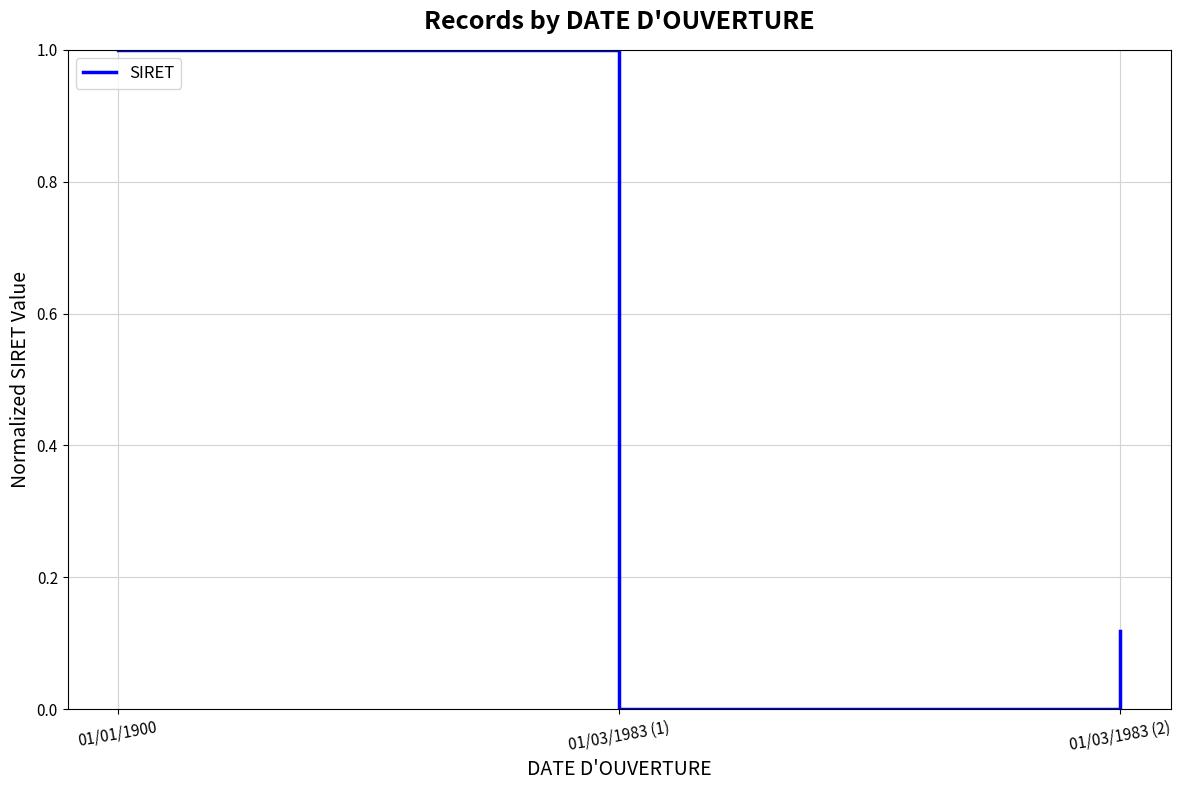

Rank the categories by value from highest to lowest.

01/01/1900, 01/03/1983 (2), 01/03/1983 (1)